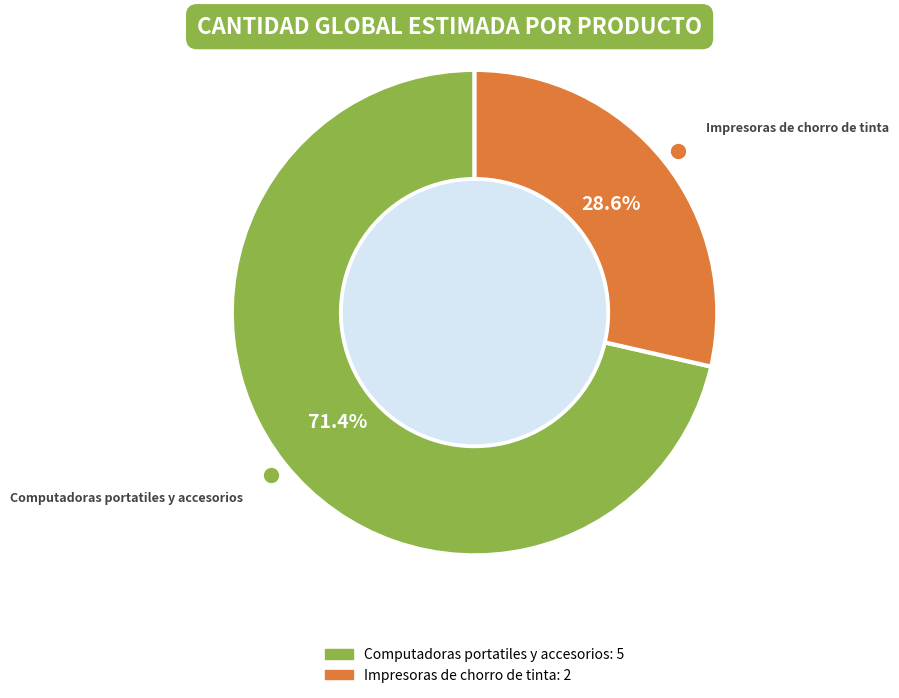

How many segments does this pie chart have?

2